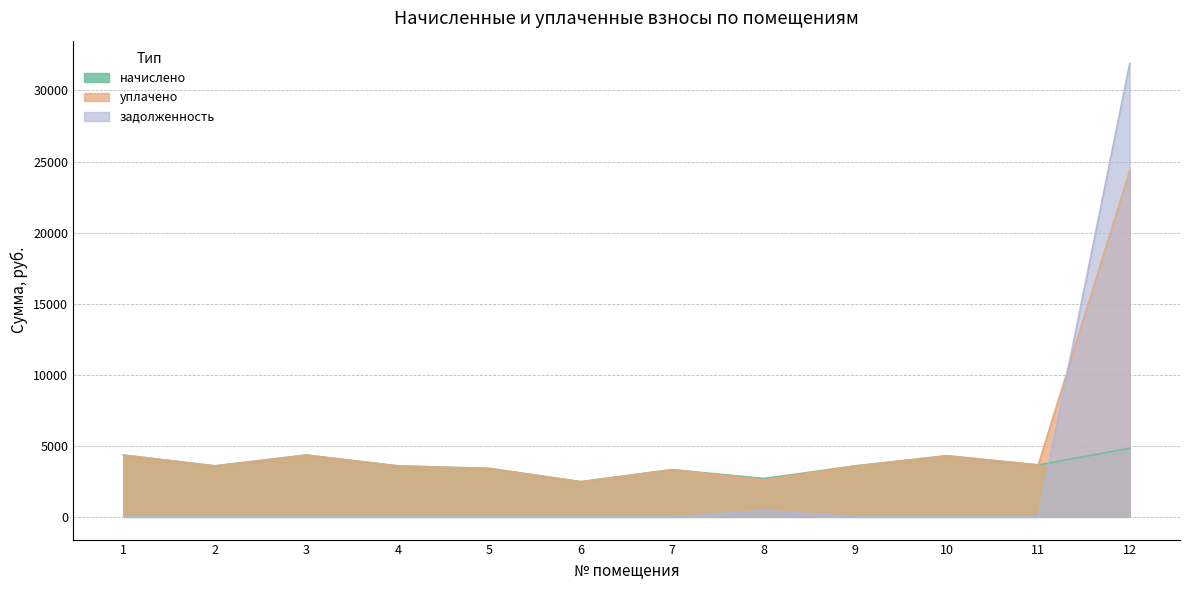

What is the sum of the начислено values at 4 and 10?

7887.3